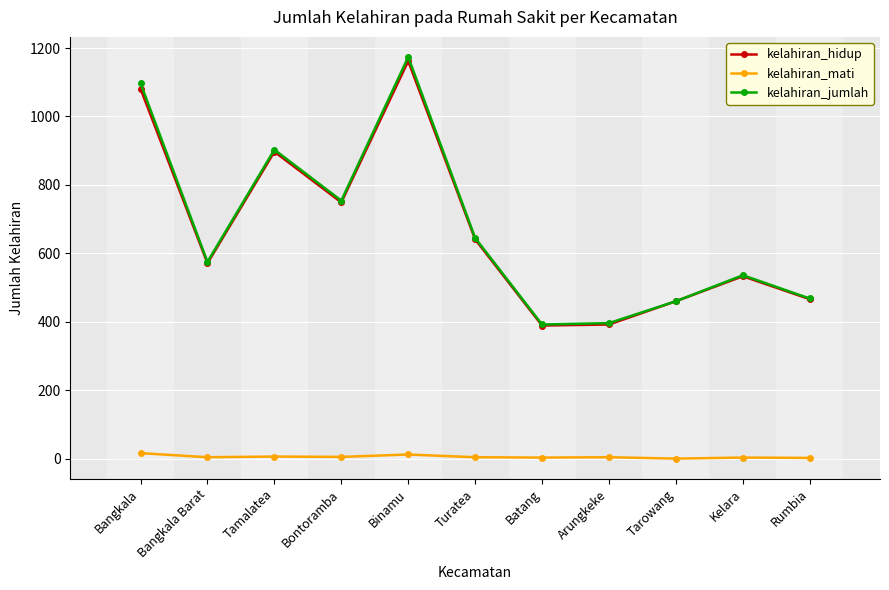

At how many categories does at least one series exceed 860?

3